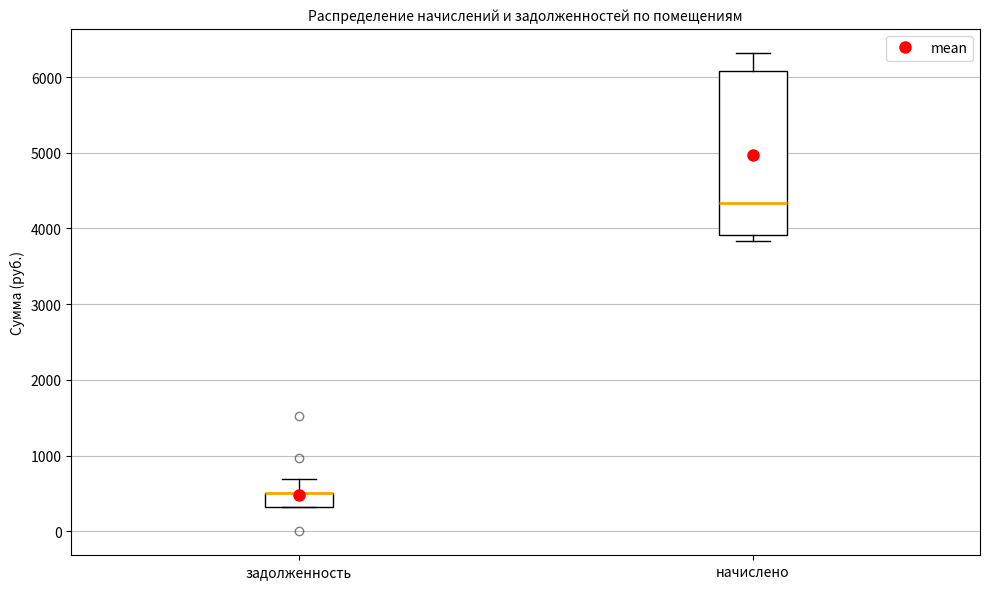

Where is the upper edge of the box for задолженность on the y-axis? The values are not printed on the chart, so give them approximately, as read against the axis.

500